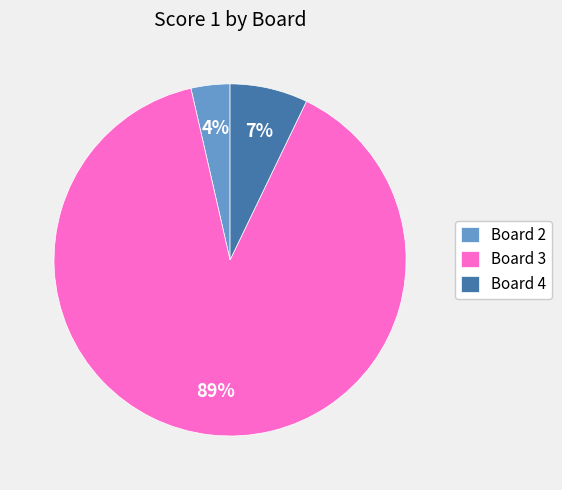

Do Board 4 and Board 3 together represent more than half of the pie?

Yes